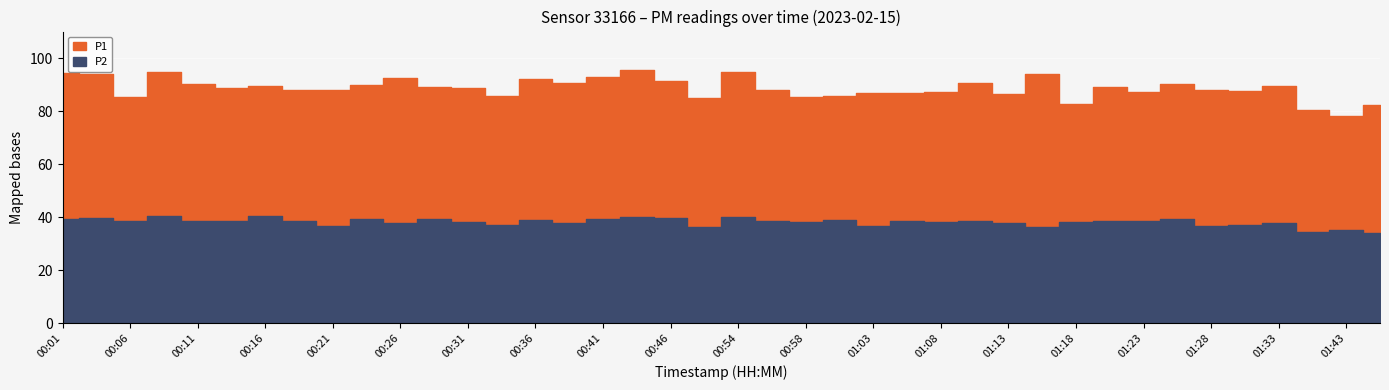

What is the label of the 21st point from the left?

00:54